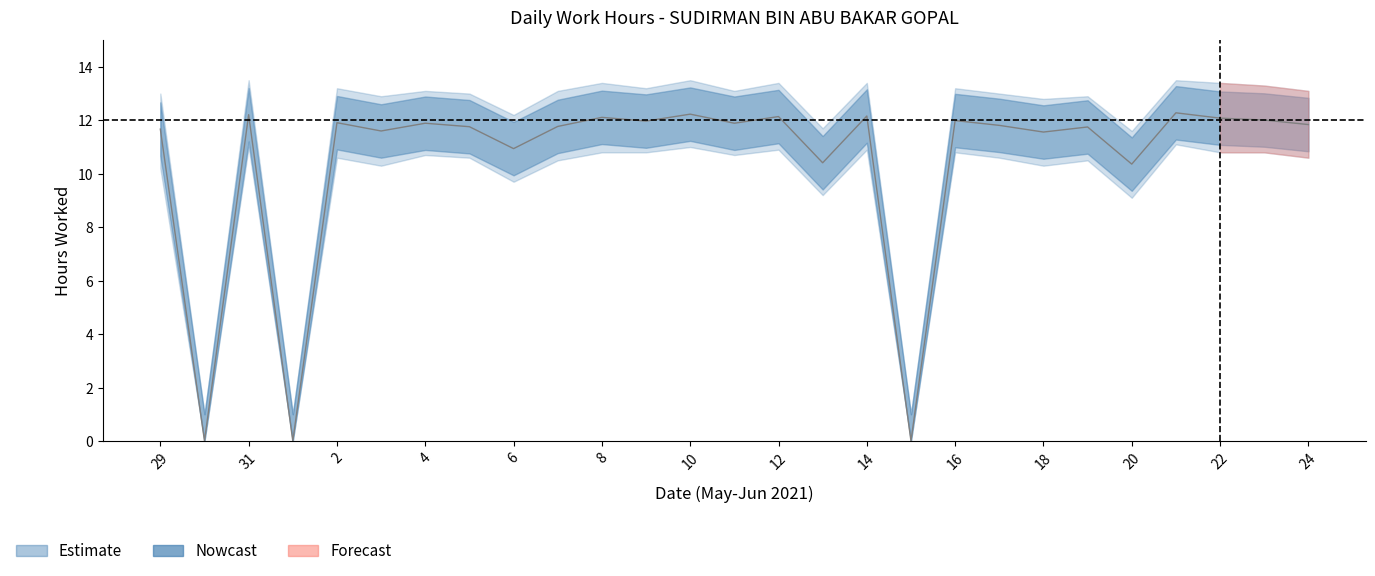

Which label corresponds to the smallest value in the chart?

30